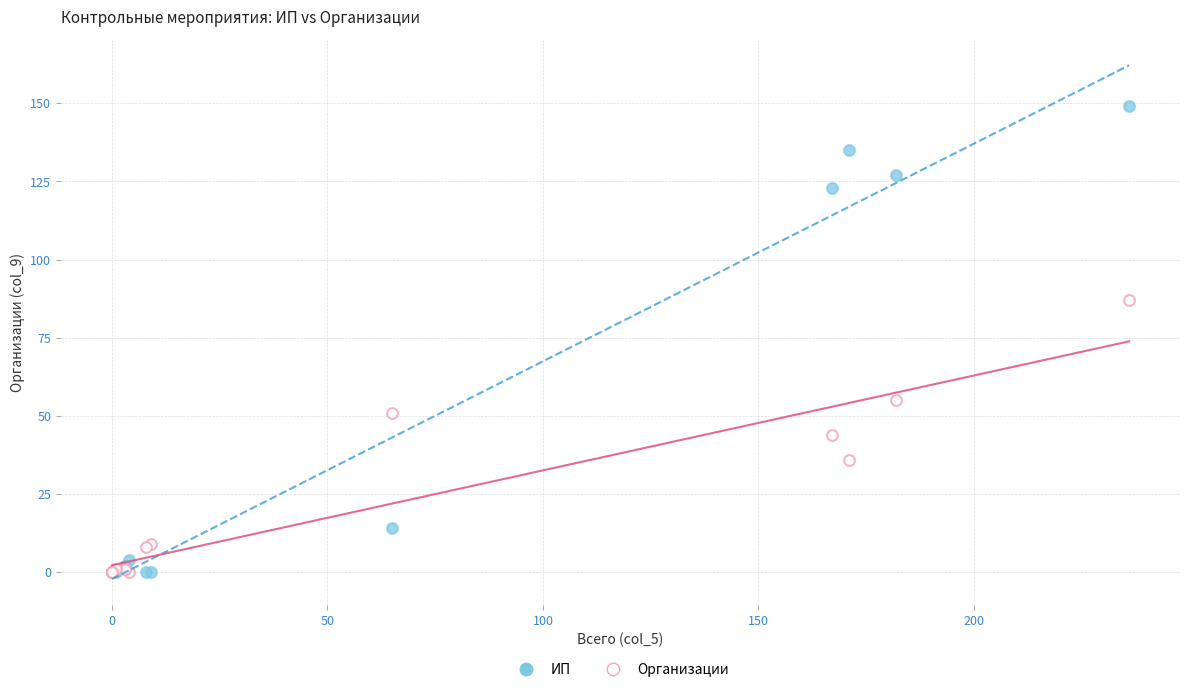

Which series reaches the maximum Y coordinate?

ИП